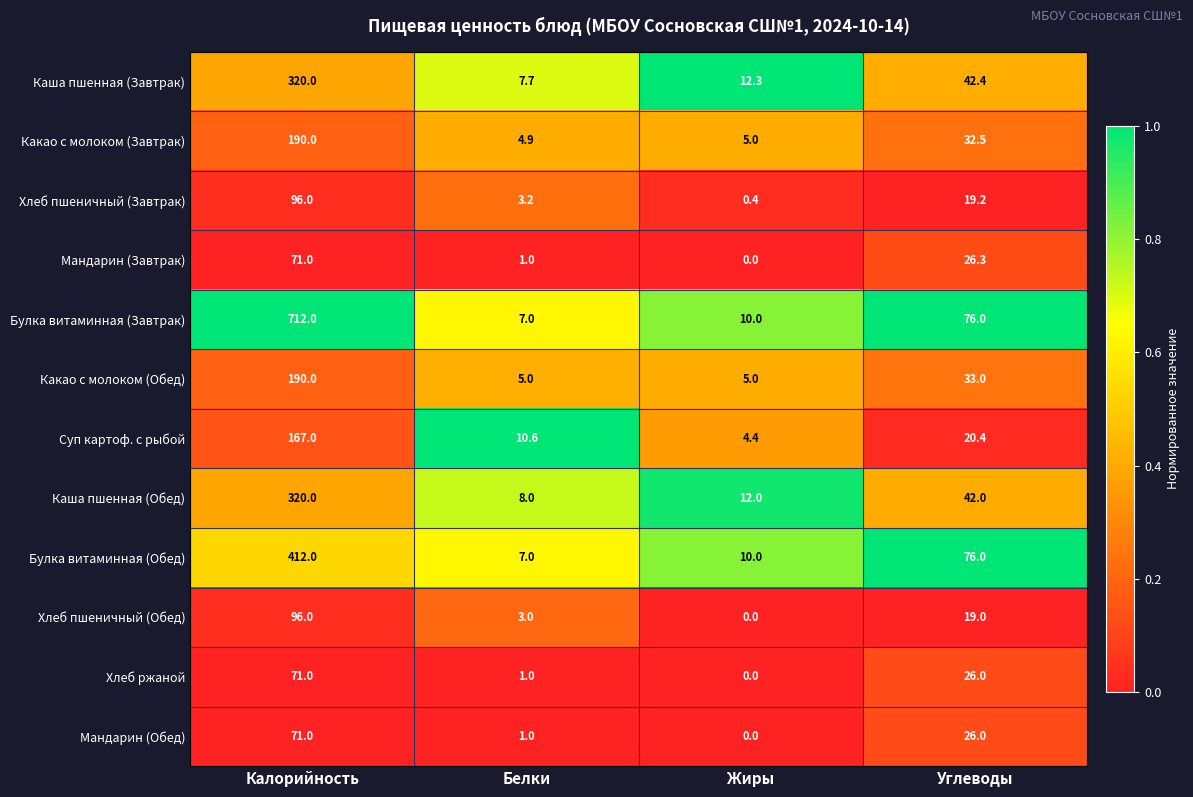

At which category is the sum across all series the highest?

Калорийность